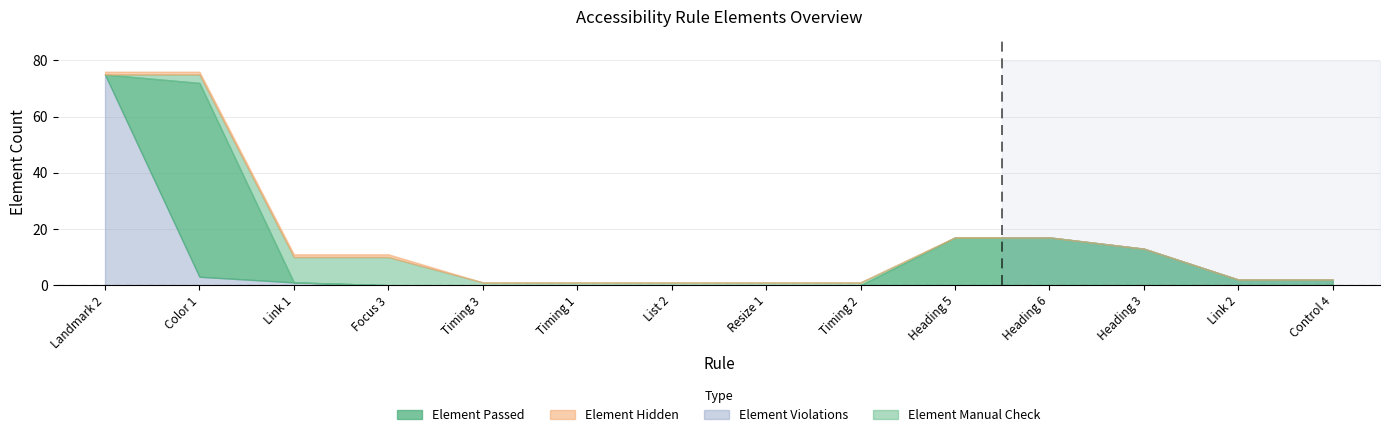

At which category is the sum across all series the highest?

Landmark 2